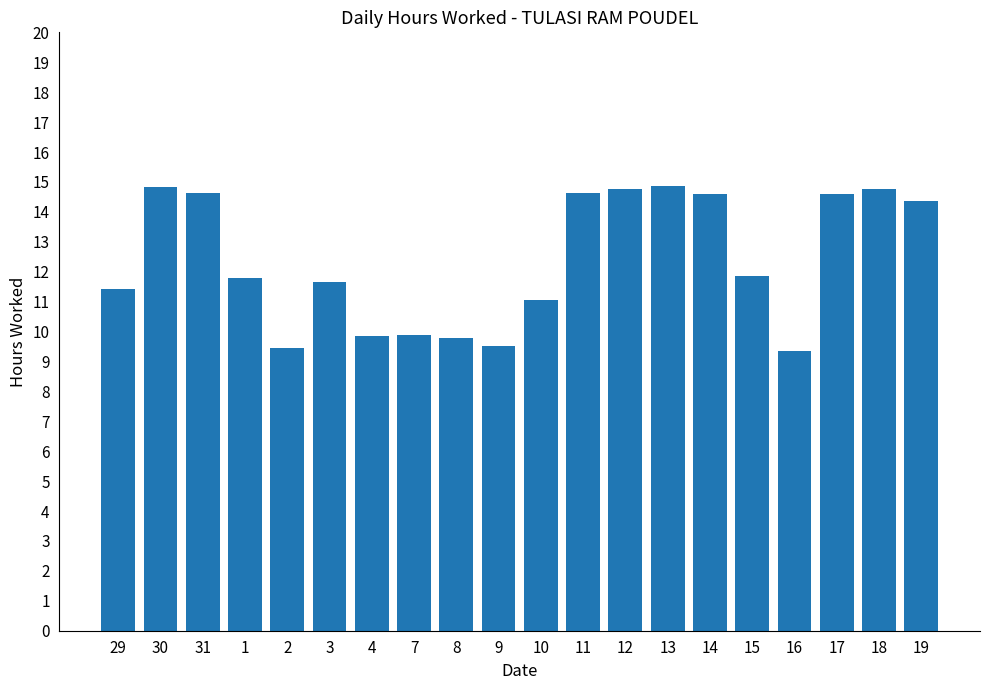

What is the difference between the values at 29 and 16?

2.1